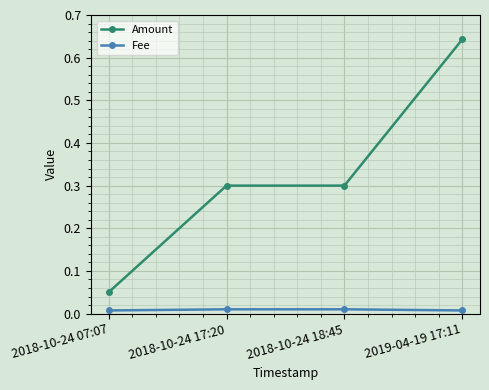

Which series changed the most between 2018-10-24 17:20 and 2019-04-19 17:11?

Amount